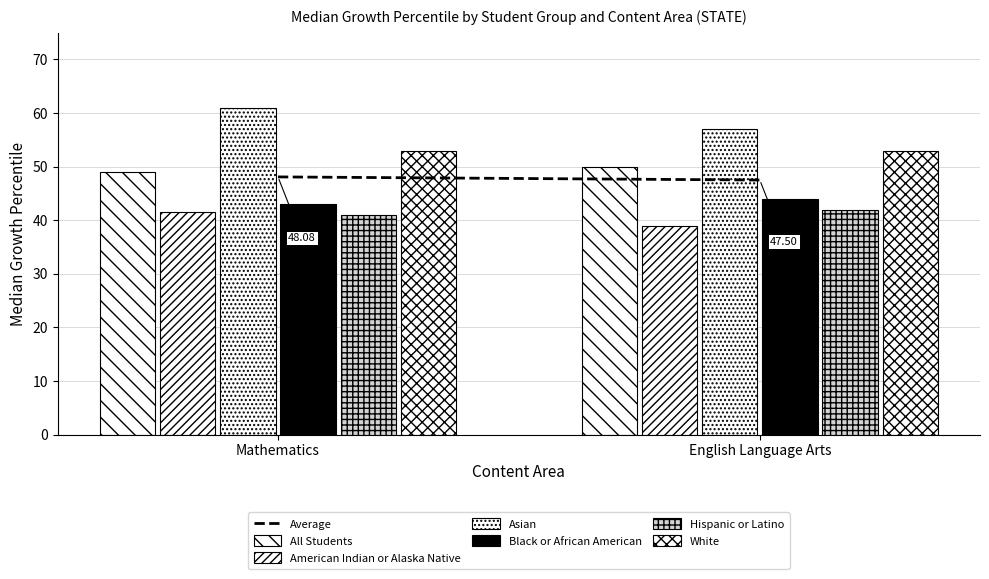

What position from the left is Mathematics?

1